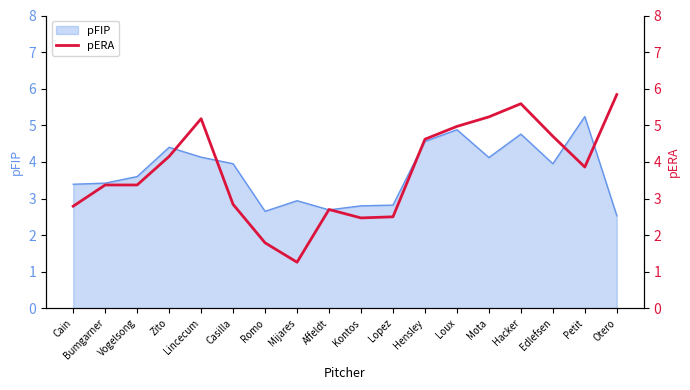

The pFIP series shows 4.6 at Hensley. True or false?

True